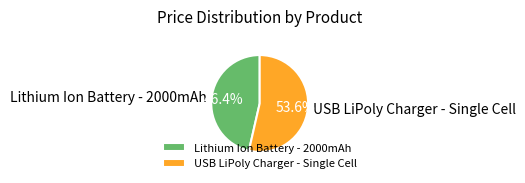

Which has a higher value, Lithium Ion Battery - 2000mAh or USB LiPoly Charger - Single Cell?

USB LiPoly Charger - Single Cell